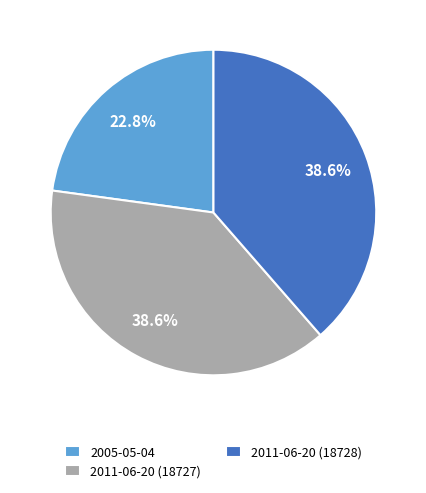

Is there any slice that represents more than half of the pie?

No